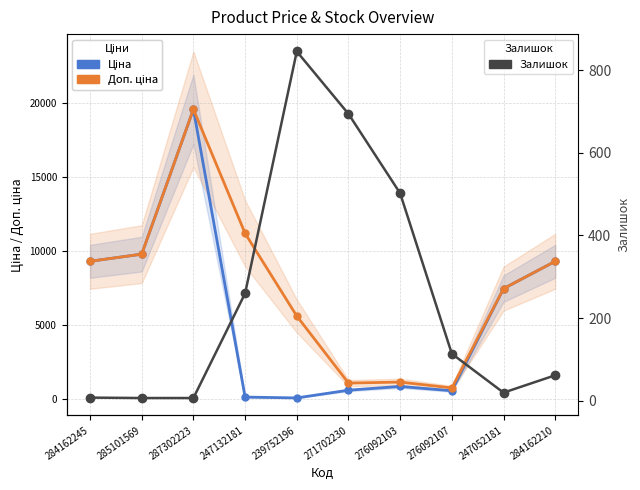

What position from the left is 287302223?

3